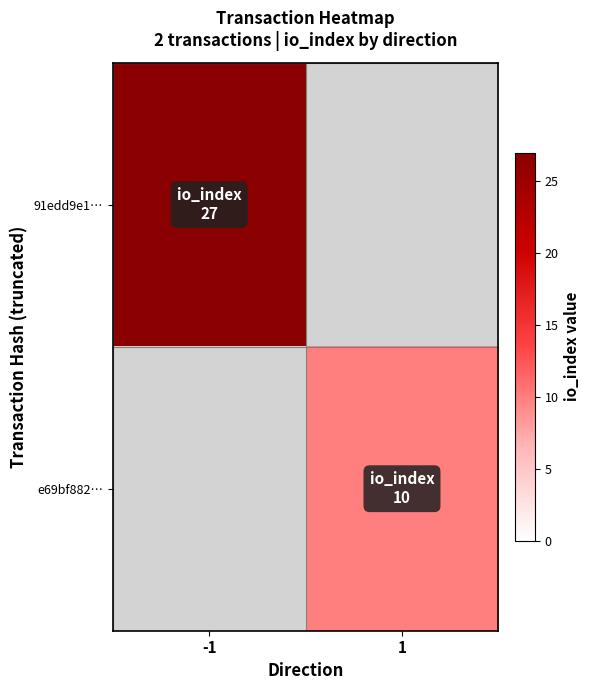

Which category has the lowest value across all series?

1